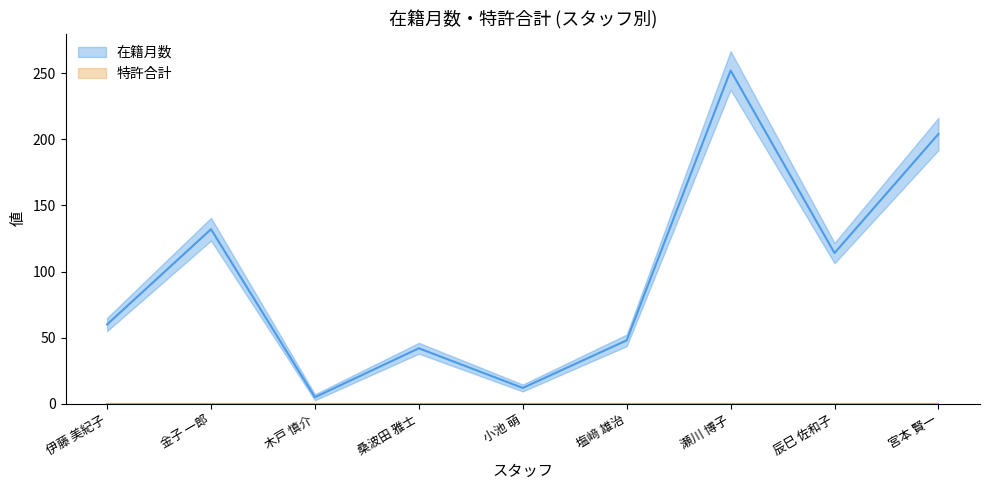

What is the difference between the second highest and minimum values?

199